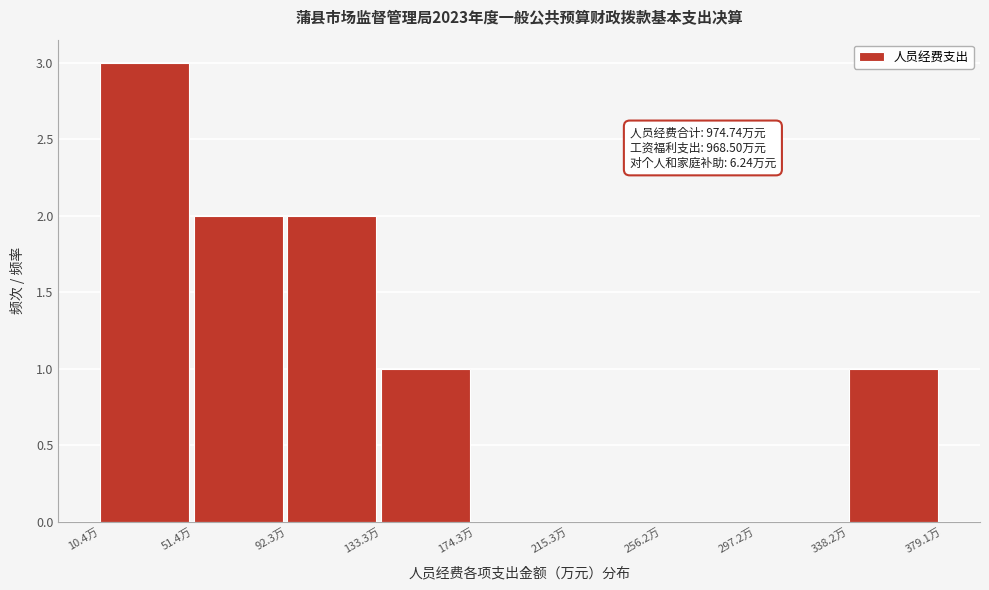

Which range on the x-axis has the tallest bar?

10 to 50